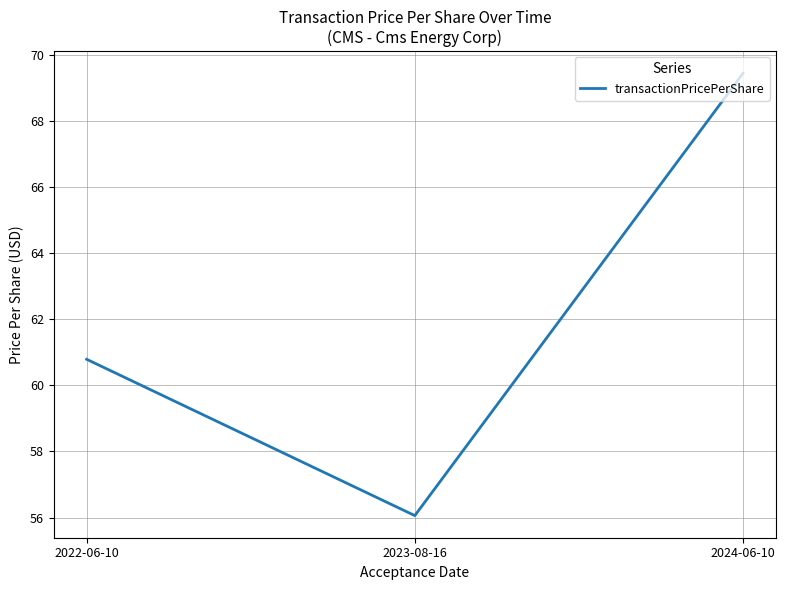

What is the change in value from 2022-06-10 to 2023-08-16?

-4.7